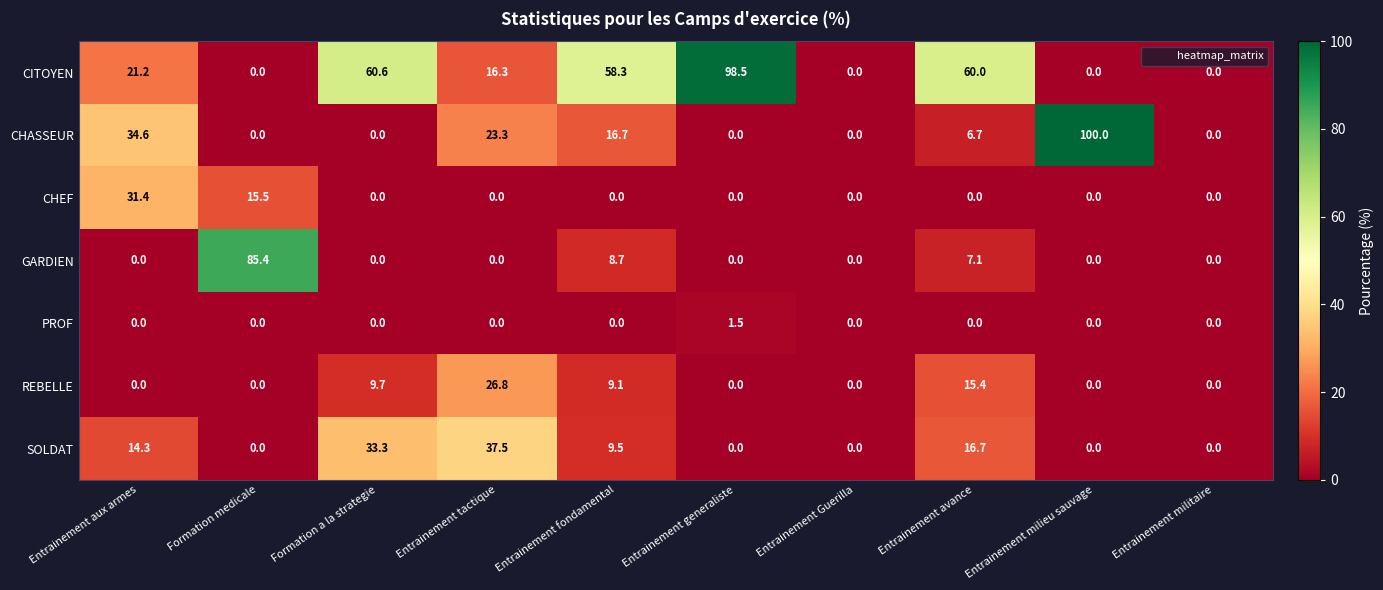

At how many categories does at least one series exceed 2?

8